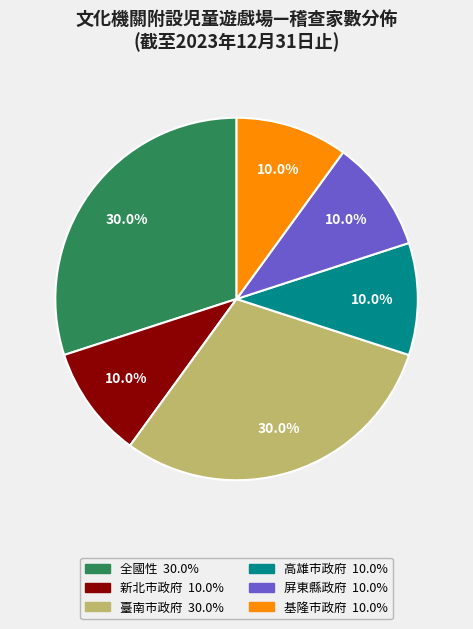

To the nearest percent, what is the difference between the 基隆市政府 and 全國性 slice percentages?

20%